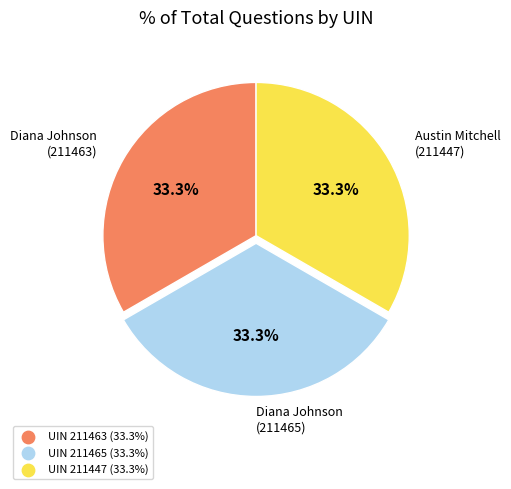

Is there a majority slice in this chart?

No